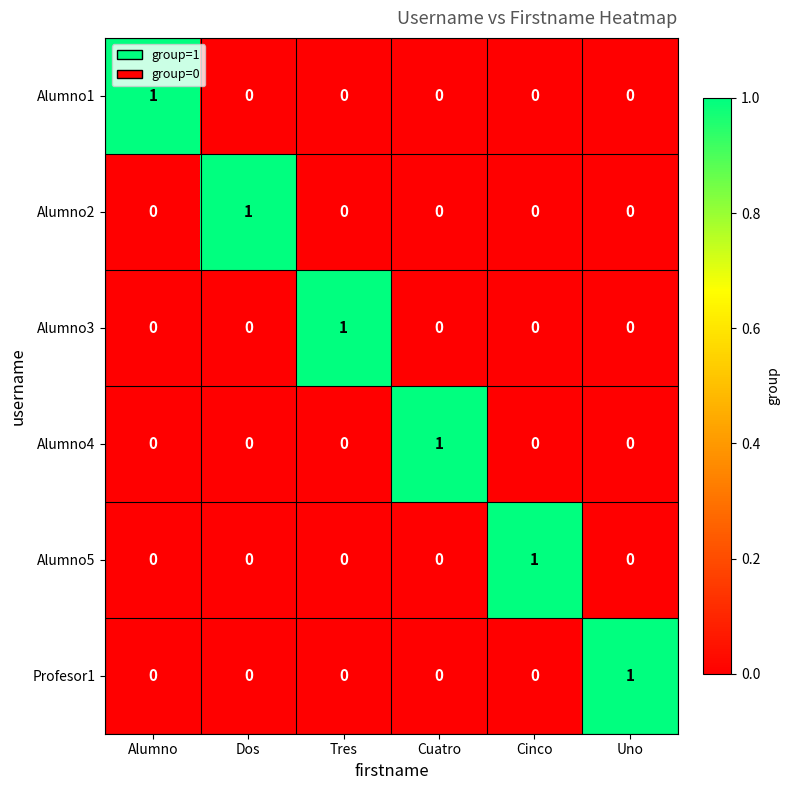

The value of Profesor1 at Cuatro is 0. True or false?

True